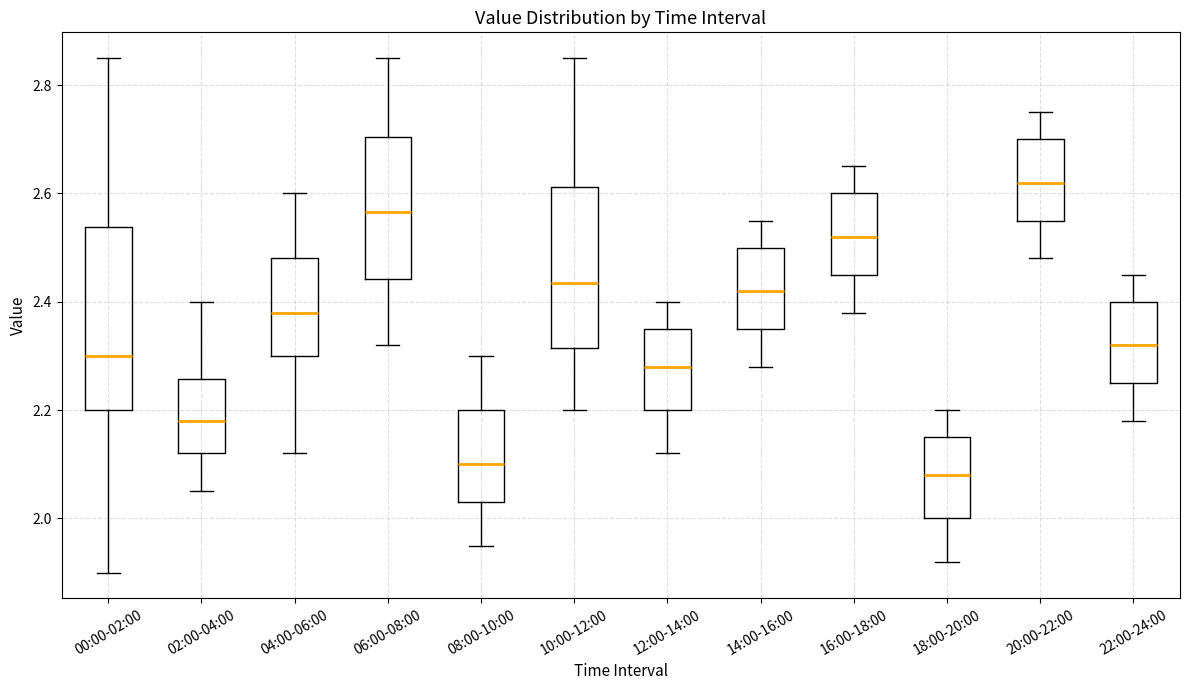

Reading left to right, read every box against the y-axis: the position of its median line, the range the box covers, and the ends of its whiskers. The values are not printed on the chart, so give them approximately, as read against the axis.

00:00-02:00: median 2.30, box 2.20 to 2.54, whiskers 1.90 to 2.86
02:00-04:00: median 2.18, box 2.12 to 2.26, whiskers 2.06 to 2.40
04:00-06:00: median 2.38, box 2.30 to 2.48, whiskers 2.12 to 2.60
06:00-08:00: median 2.56, box 2.44 to 2.70, whiskers 2.32 to 2.86
08:00-10:00: median 2.10, box 2.04 to 2.20, whiskers 1.96 to 2.30
10:00-12:00: median 2.44, box 2.32 to 2.62, whiskers 2.20 to 2.86
12:00-14:00: median 2.28, box 2.20 to 2.36, whiskers 2.12 to 2.40
14:00-16:00: median 2.42, box 2.36 to 2.50, whiskers 2.28 to 2.56
16:00-18:00: median 2.52, box 2.46 to 2.60, whiskers 2.38 to 2.66
18:00-20:00: median 2.08, box 2.00 to 2.16, whiskers 1.92 to 2.20
20:00-22:00: median 2.62, box 2.56 to 2.70, whiskers 2.48 to 2.76
22:00-24:00: median 2.32, box 2.26 to 2.40, whiskers 2.18 to 2.46